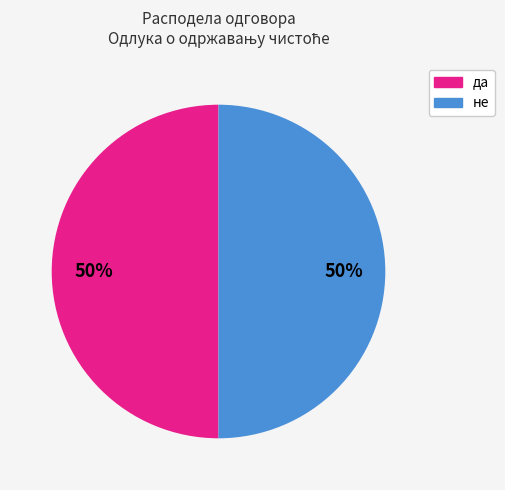

Is it true that не is 50% of the pie?

True